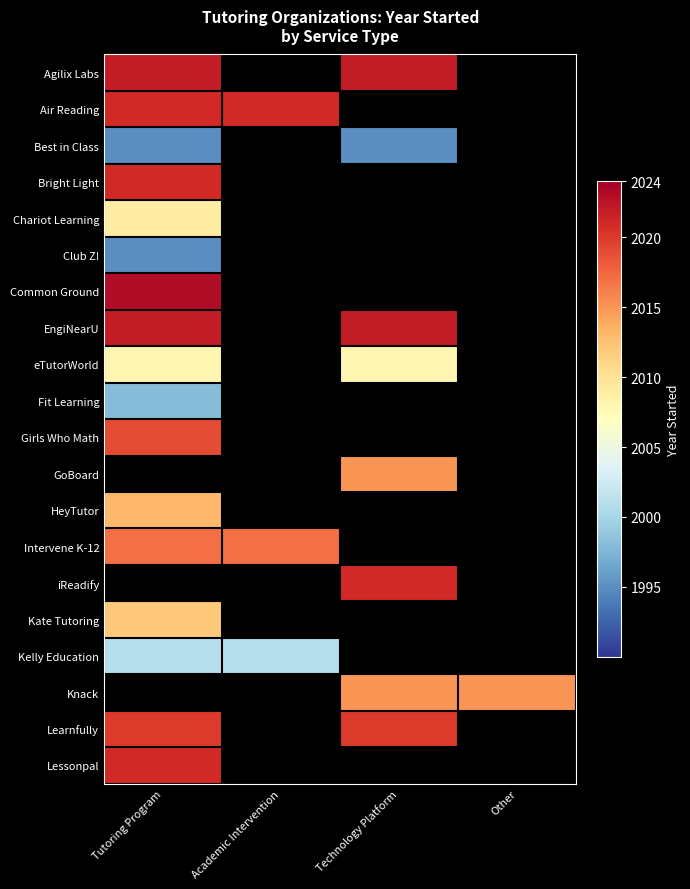

What is the lowest value of the Best in Class series?

1995.0